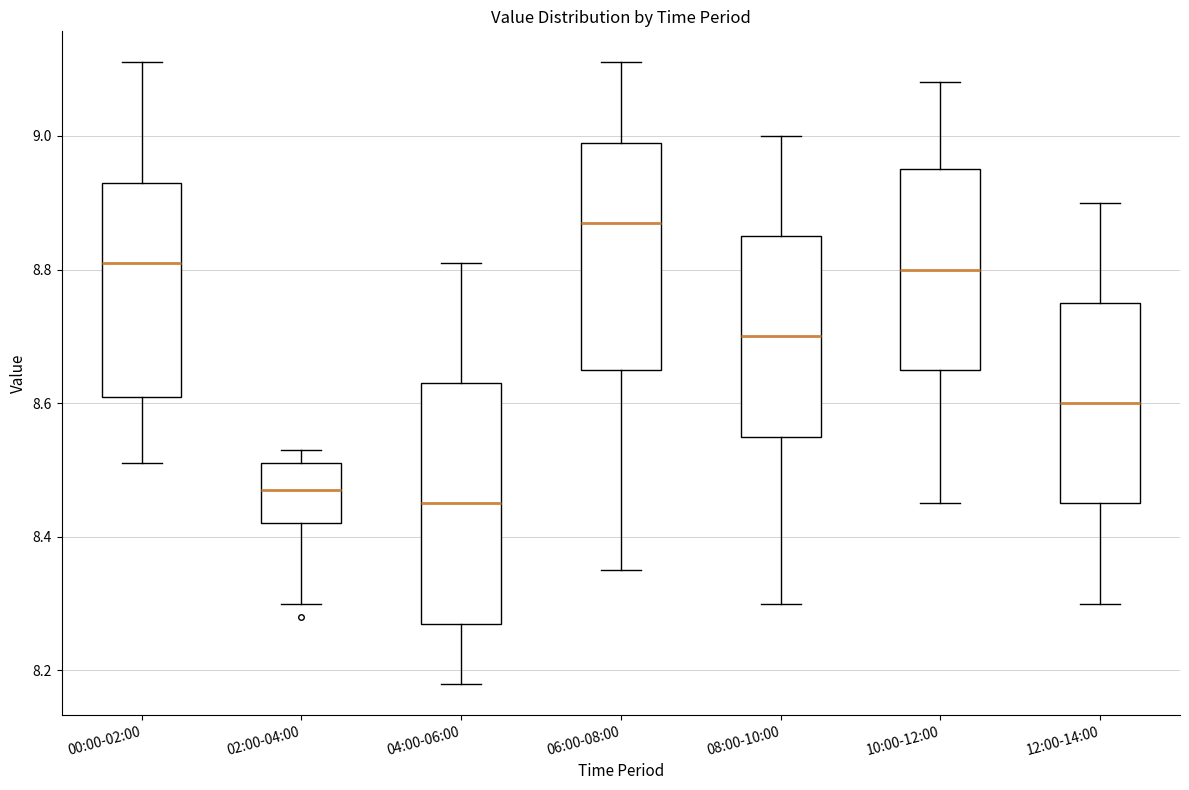

Reading left to right, transcribe this box plot: for each box, give where its median line is, the range the box spans, and where its two whiskers end, as read against the y-axis. The values are not printed on the chart, so give them approximately, as read against the axis.

00:00-02:00: median 8.82, box 8.62 to 8.94, whiskers 8.52 to 9.12
02:00-04:00: median 8.48, box 8.42 to 8.52, whiskers 8.30 to 8.54
04:00-06:00: median 8.46, box 8.28 to 8.64, whiskers 8.18 to 8.82
06:00-08:00: median 8.88, box 8.66 to 9.00, whiskers 8.36 to 9.12
08:00-10:00: median 8.70, box 8.56 to 8.86, whiskers 8.30 to 9.00
10:00-12:00: median 8.80, box 8.66 to 8.96, whiskers 8.46 to 9.08
12:00-14:00: median 8.60, box 8.46 to 8.76, whiskers 8.30 to 8.90